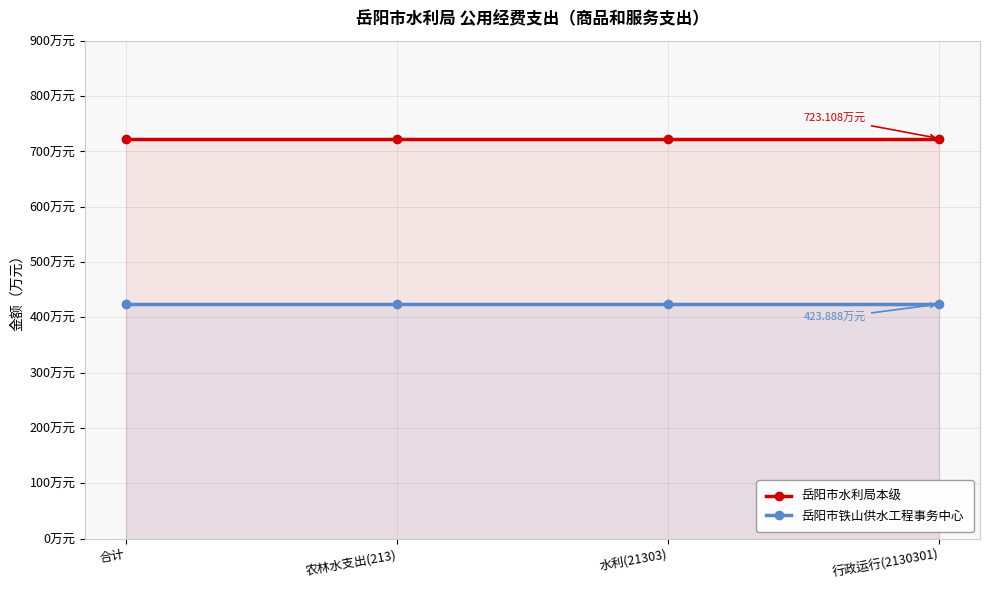

True or false: 岳阳市铁山供水工程事务中心 has a value of 423.9 at 合计.

True